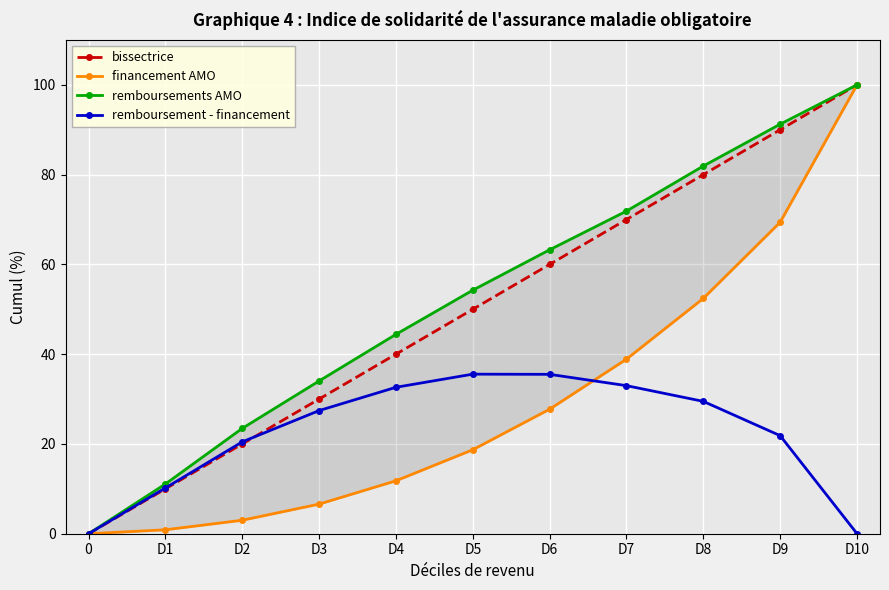

True or false: bissectrice and remboursement - financement intersect in this chart.

True